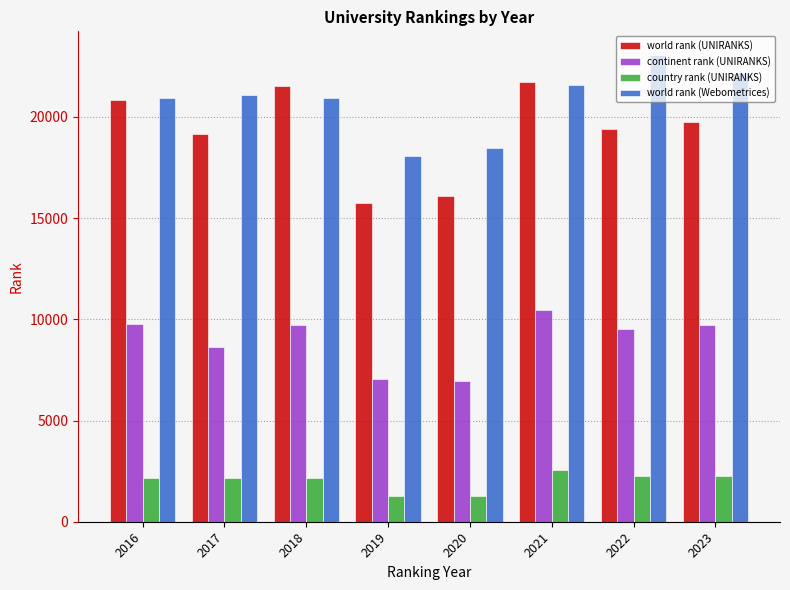

List the series in order of their peak value, highest first.

world rank (Webometrices), world rank (UNIRANKS), continent rank (UNIRANKS), country rank (UNIRANKS)